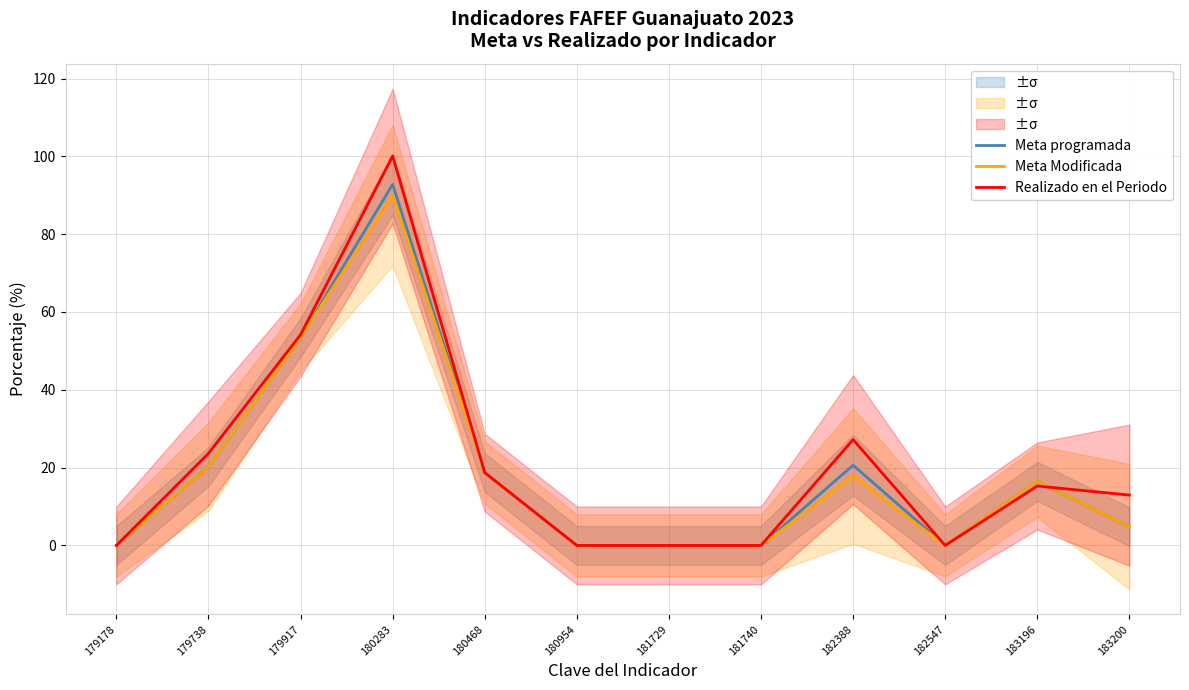

Reading left to right, list all the values displayed in this chart.

Meta programada: 0.0	20.3	53.5	92.8	18.7	0.0	0.0	0.0	20.6	0.0	16.5	4.8
Meta Modificada: 0.0	20.3	53.5	90.0	18.7	0.0	0.0	0.0	17.8	0.0	16.5	4.8
Realizado en el Periodo: 0.0	23.6	54.2	100.1	18.7	0.0	0.0	0.0	27.2	0.0	15.3	12.9